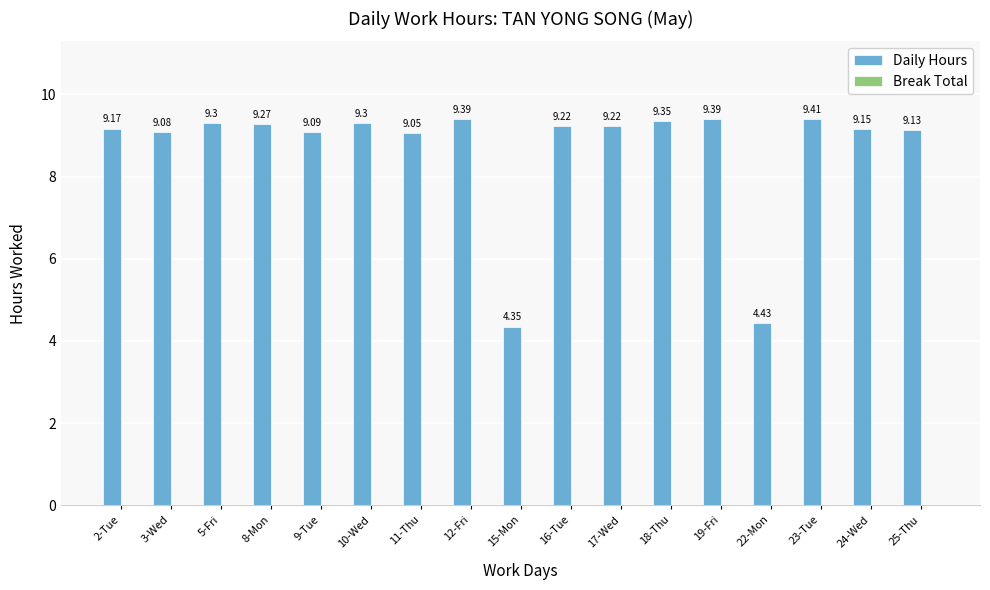

What is the change in value from 18-Thu to 23-Tue?

+0.1